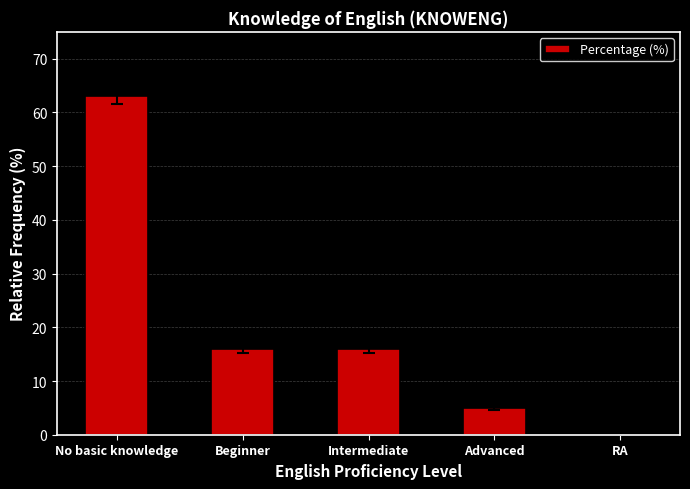

At which label does the data first exceed 16?

No basic knowledge